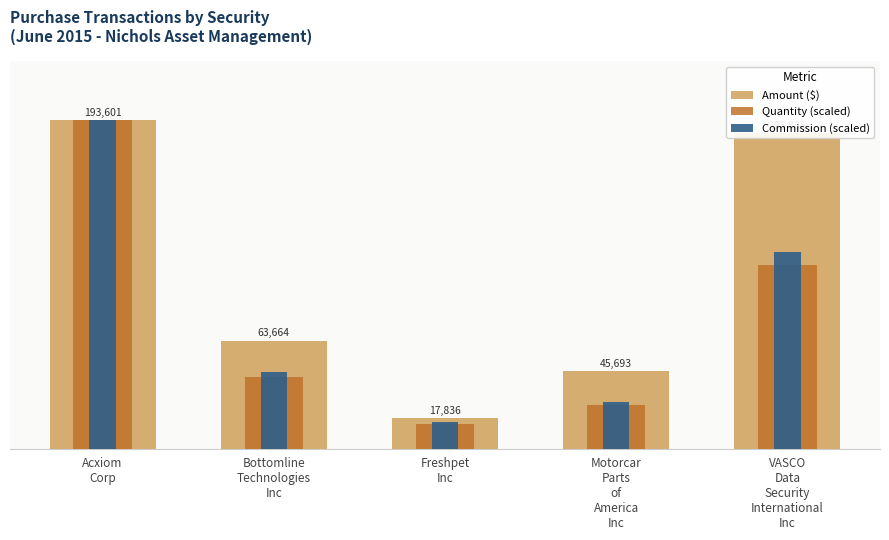

Which category has the highest value across all series?

Acxiom
Corp